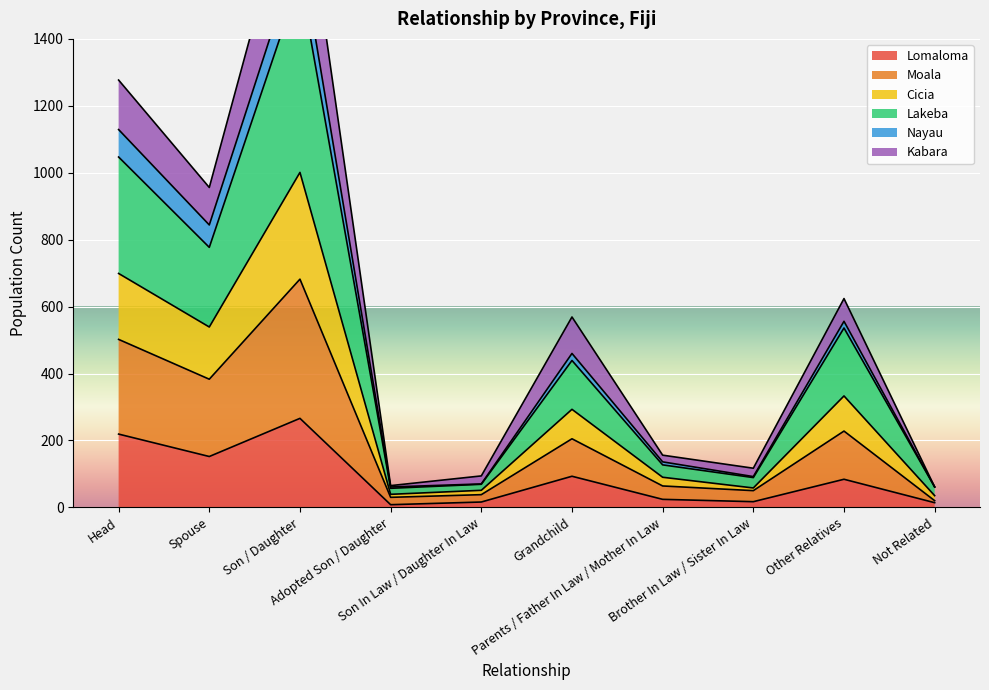

Which series changed the most between Grandchild and Brother In Law / Sister In Law?

Lakeba